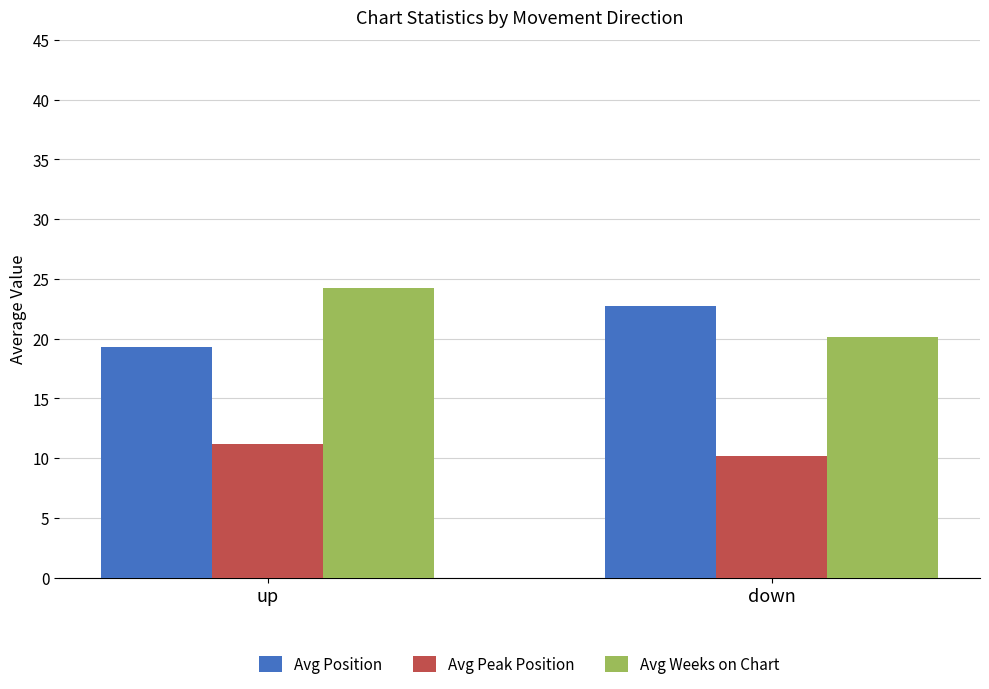

At which category is the sum across all series the highest?

up